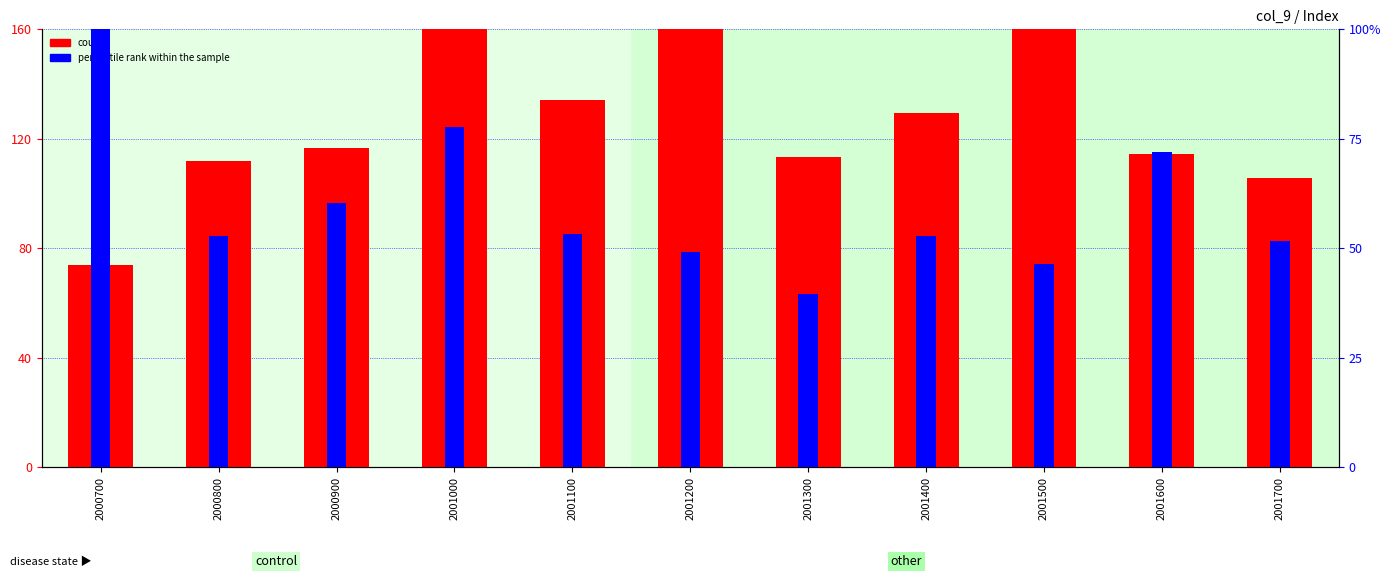

Is the value of count at 2001400 greater than the value of percentile rank within the sample at 2001200?

Yes